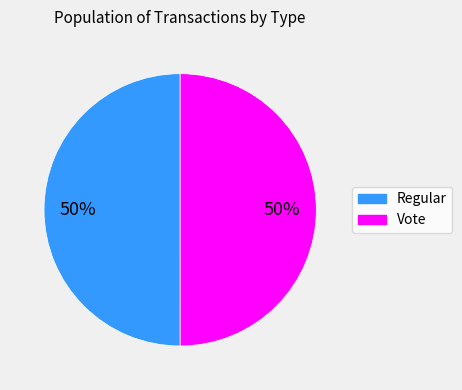

To the nearest percent, what is the average slice percentage?

50%